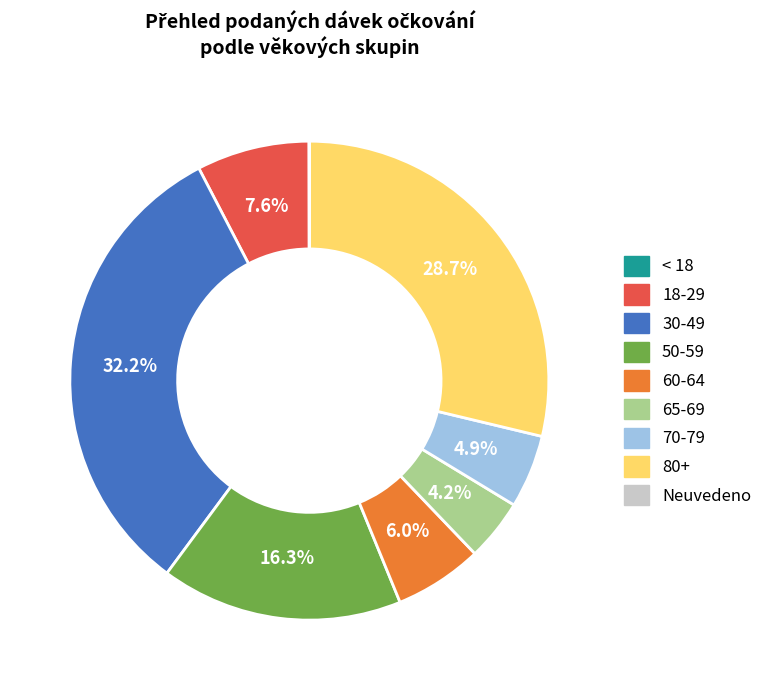

The 18-29 slice represents 1% of the pie. True or false?

False